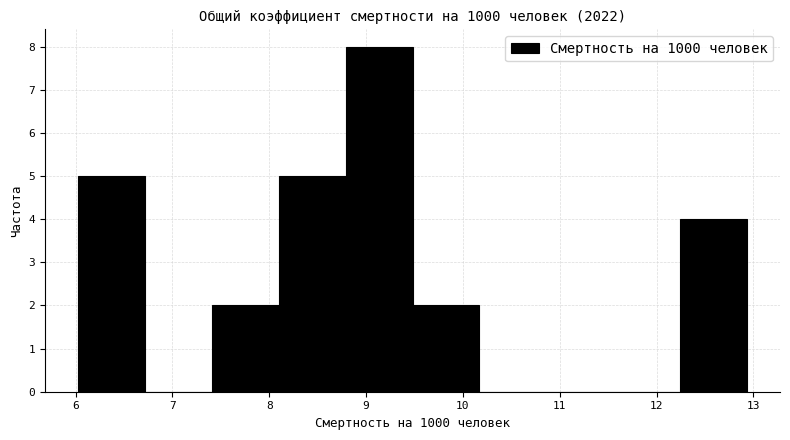

Reading left to right, transcribe this chart: for each bar, give the range it covers on the x-axis and its height. Neither the bar edges nor the heights are printed on the chart, so give them approximately, as read against the axes.

6.03 to 6.72: 5
6.72 to 7.41: 0
7.41 to 8.10: 2
8.10 to 8.79: 5
8.79 to 9.48: 8
9.48 to 10.17: 2
10.17 to 10.86: 0
10.86 to 11.55: 0
11.55 to 12.24: 0
12.24 to 12.93: 4